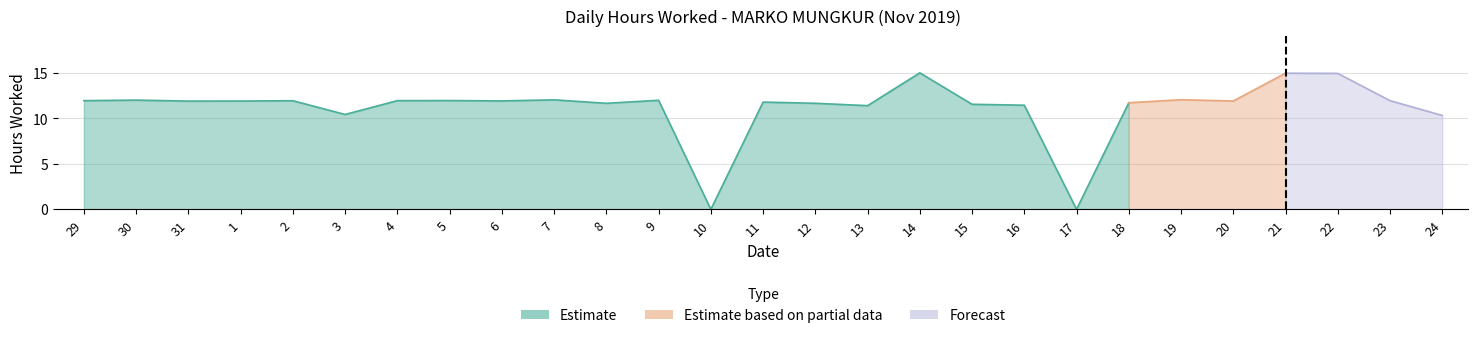

What is the change in value from 3 to 9?

+1.6